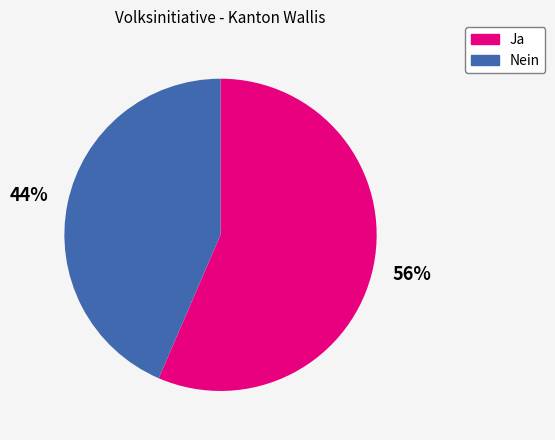

Approximately how many times larger is the value at Nein compared to Ja?

0.8